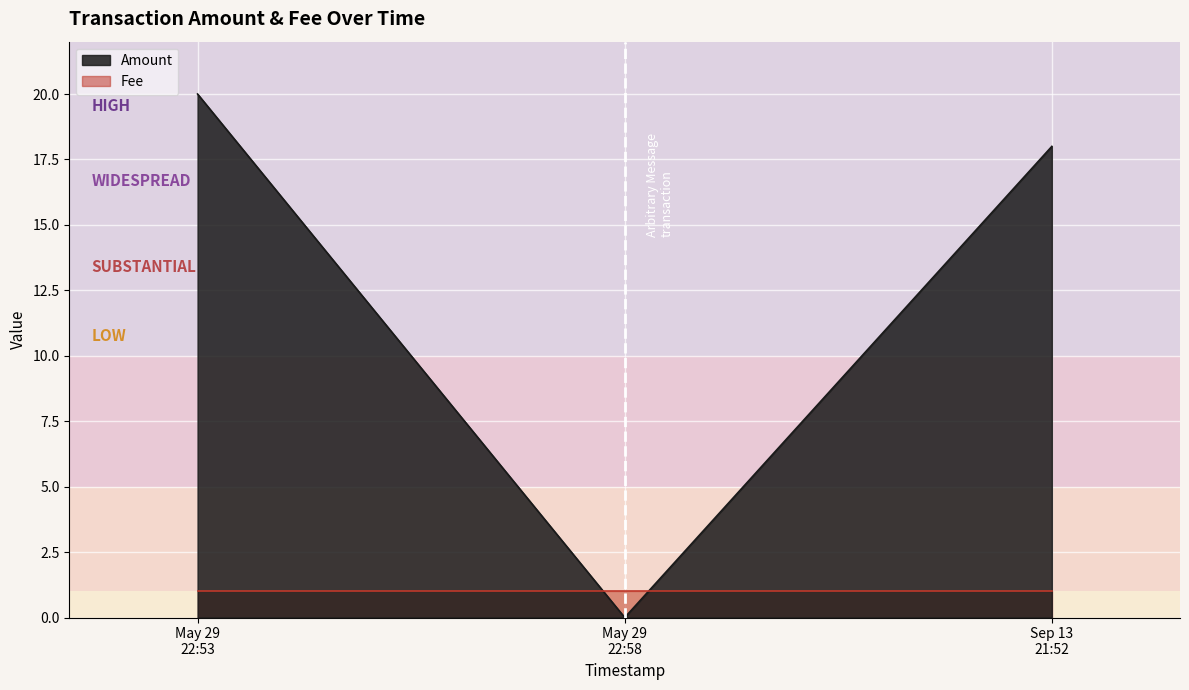

What is the maximum value shown in the chart?

20